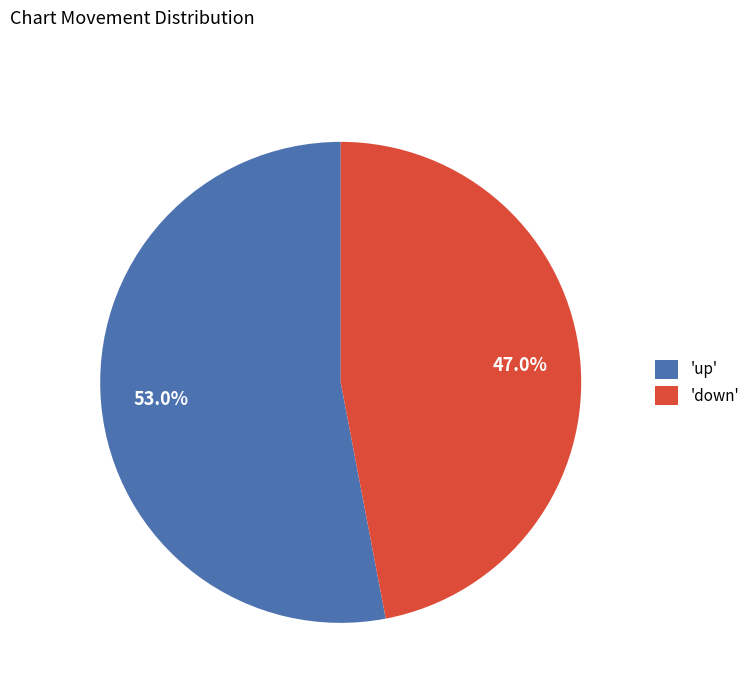

To the nearest percent, what is the difference between the largest and smallest slice percentages?

6%